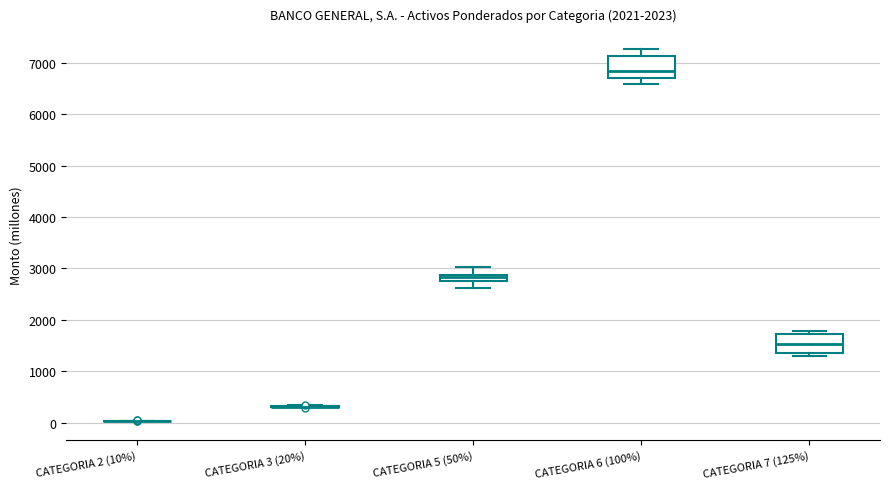

Where is the upper edge of the box for CATEGORIA 5 (50%) on the y-axis? The values are not printed on the chart, so give them approximately, as read against the axis.

2900